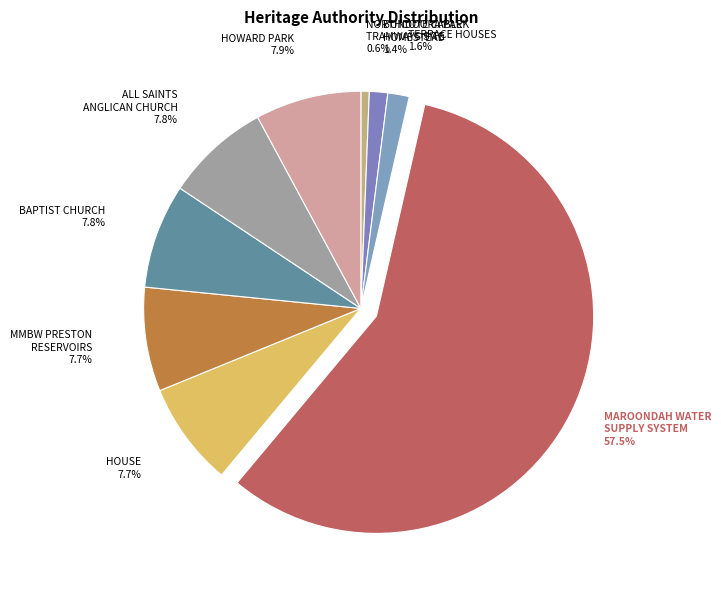

Is there any slice that represents more than half of the pie?

Yes